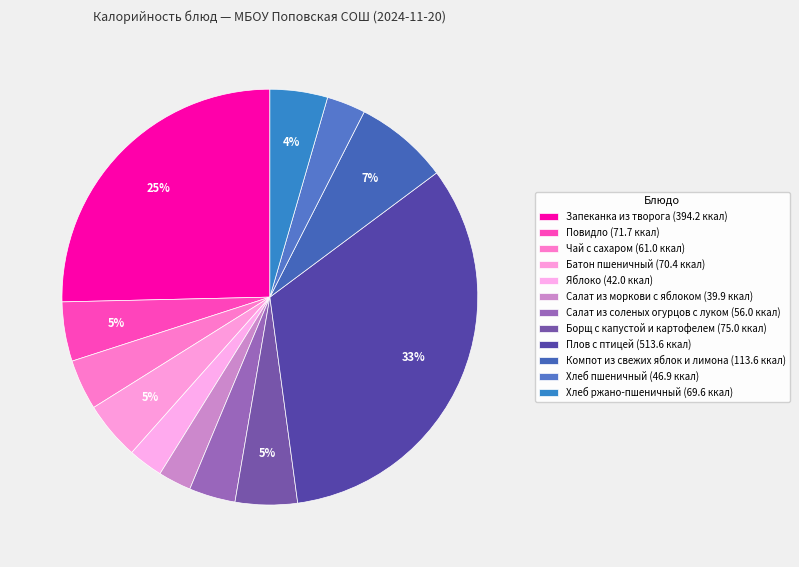

To the nearest percent, what is the difference between the Салат из моркови с яблоком and Батон пшеничный slice percentages?

2%